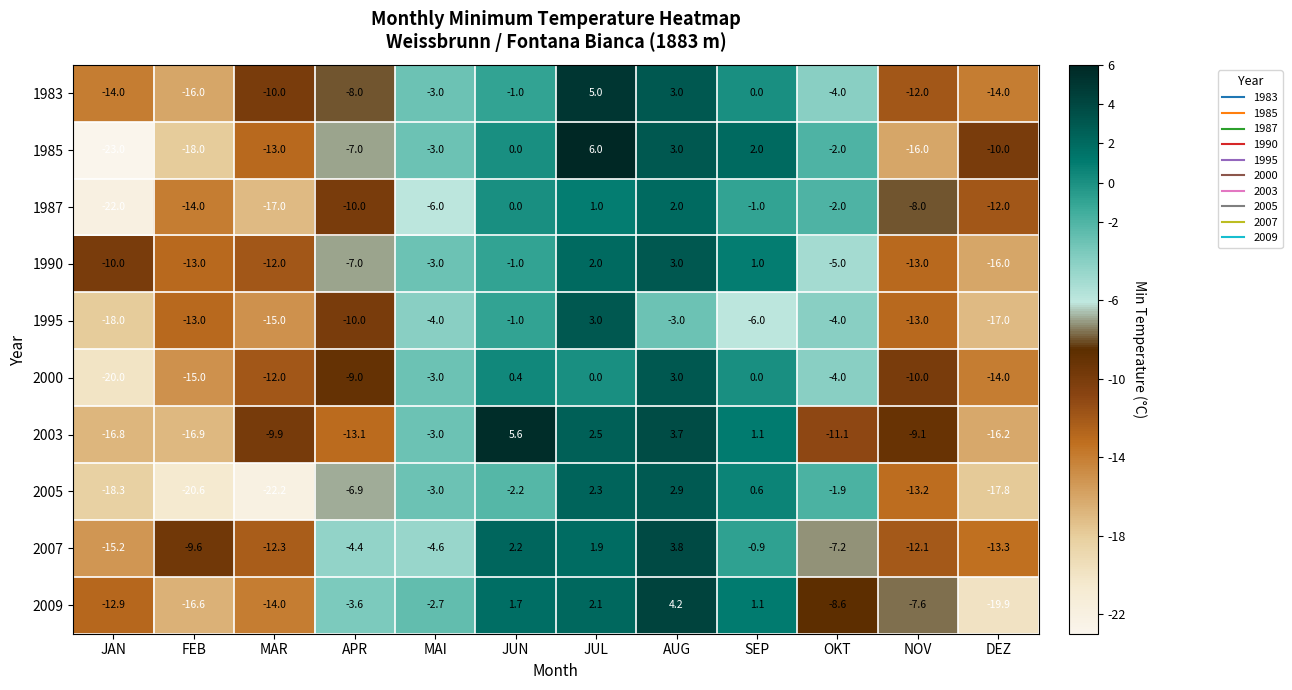

Read the 2000 value at DEZ.

-14.0